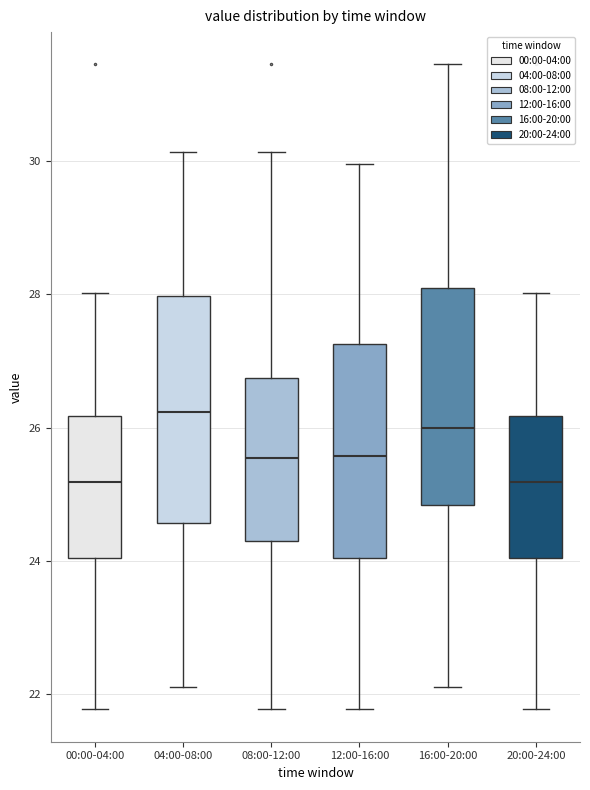

Which box has the highest median line?

04:00-08:00